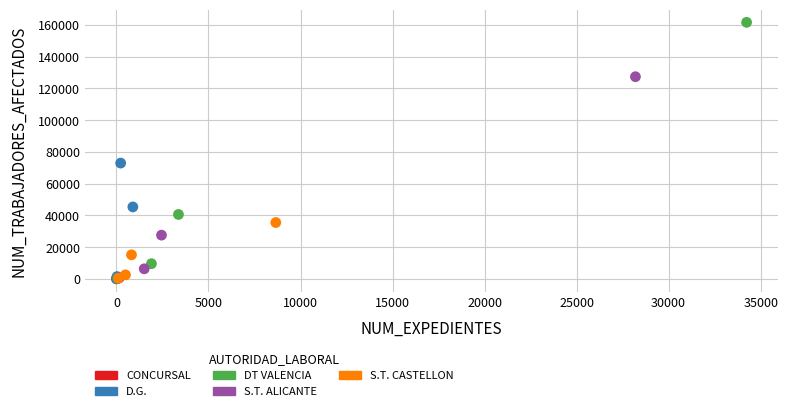

Which series contains the highest Y value?

DT VALENCIA